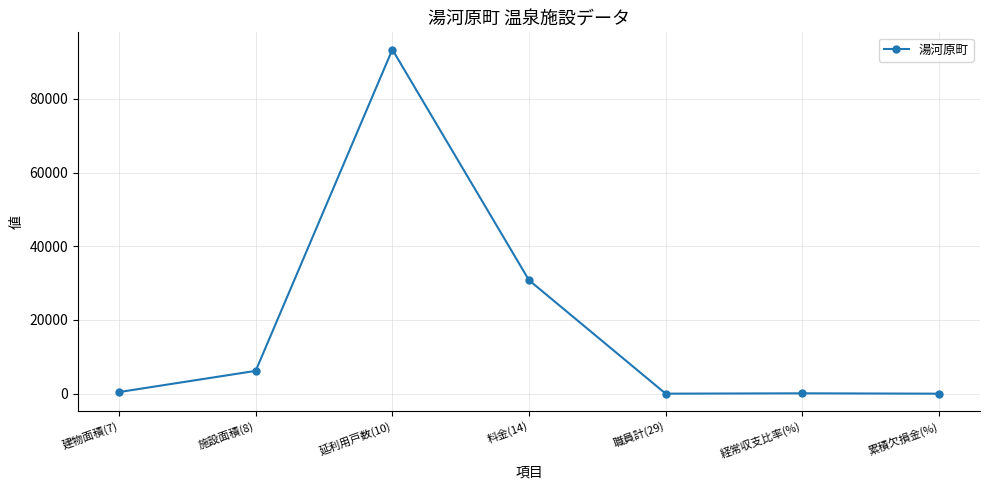

Count the number of categories in the chart.

7